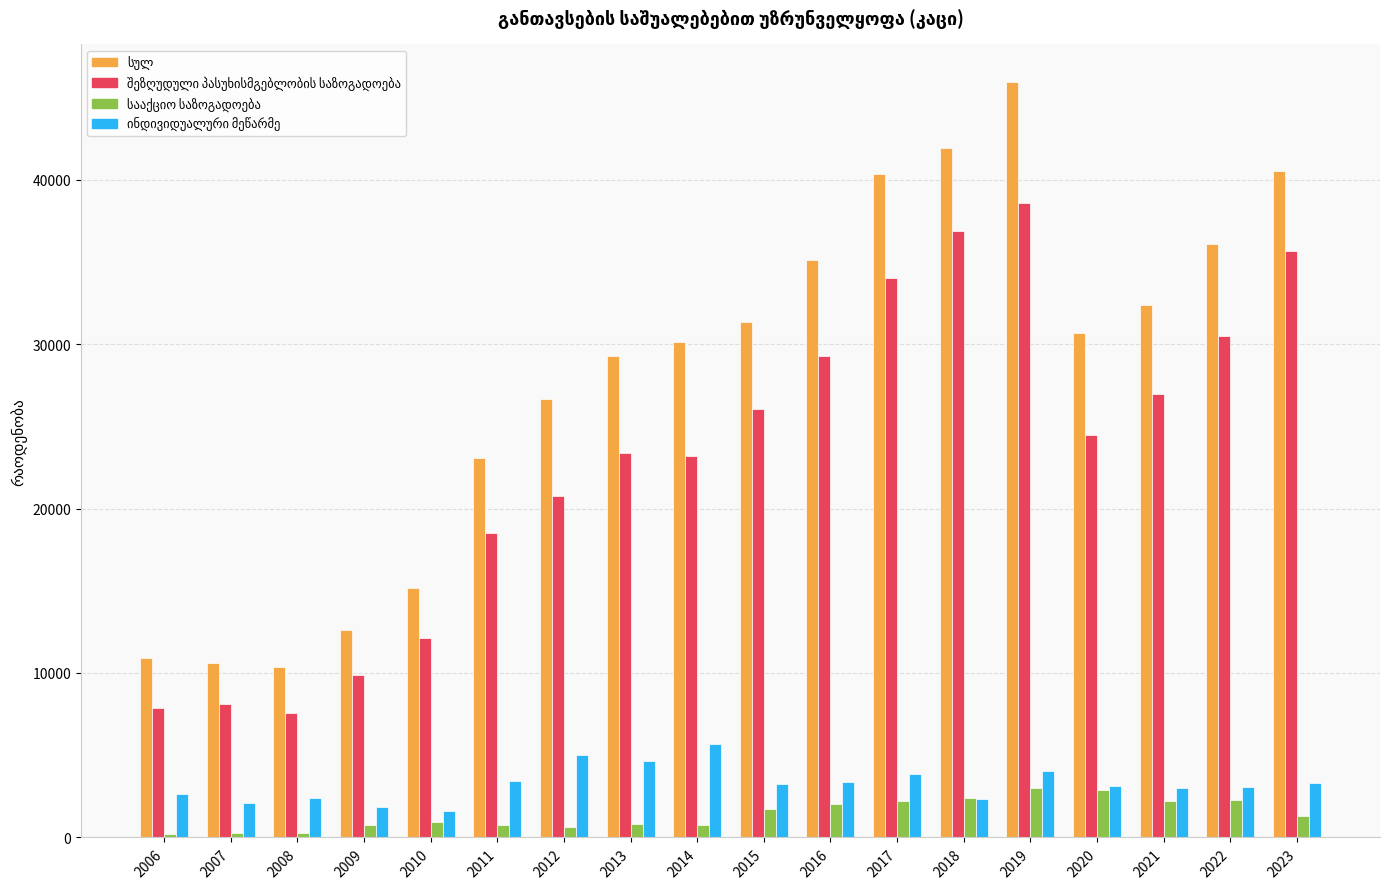

What is the total value across all series at 2021?

64547.0